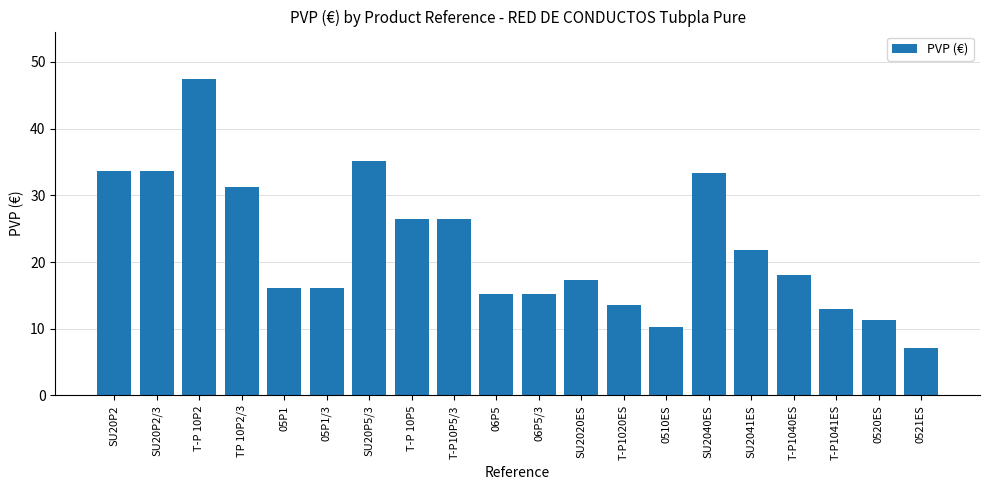

What is the value of the 2nd bar from the left?

33.7